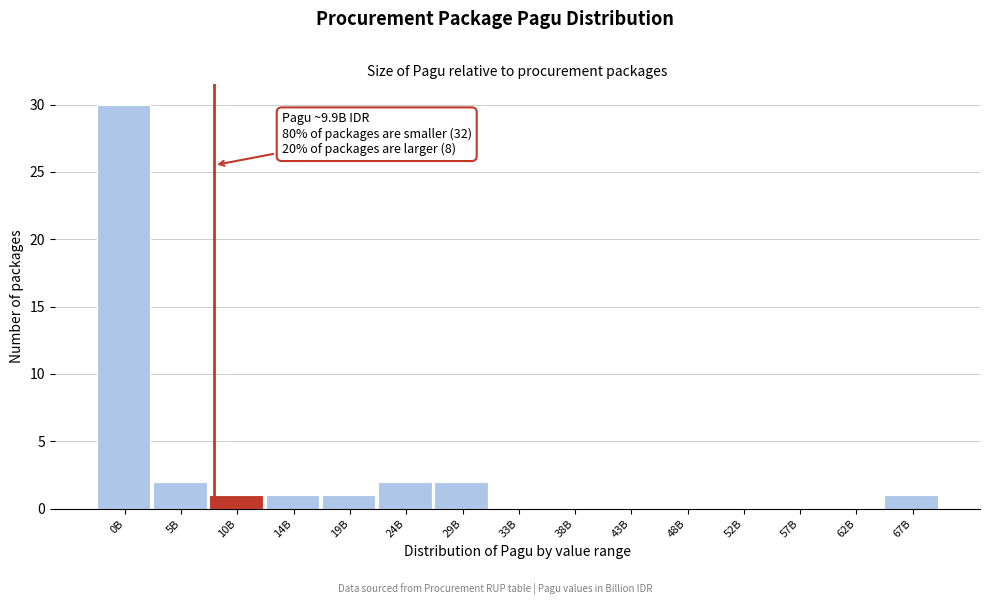

Reading left to right, list all the values displayed in this chart.

0B=30	5B=2	10B=1	14B=1	19B=1	24B=2	29B=2	33B=0	38B=0	43B=0	48B=0	52B=0	57B=0	62B=0	67B=1